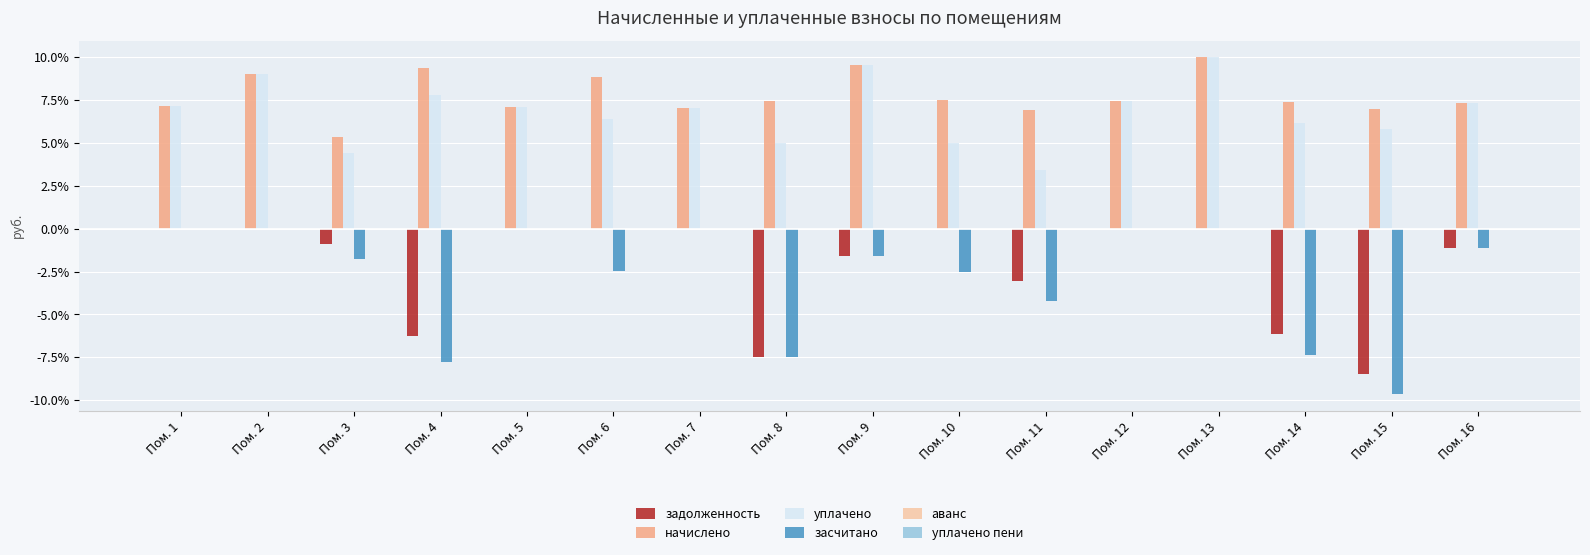

What is the sum of all задолженность values?

-35.0